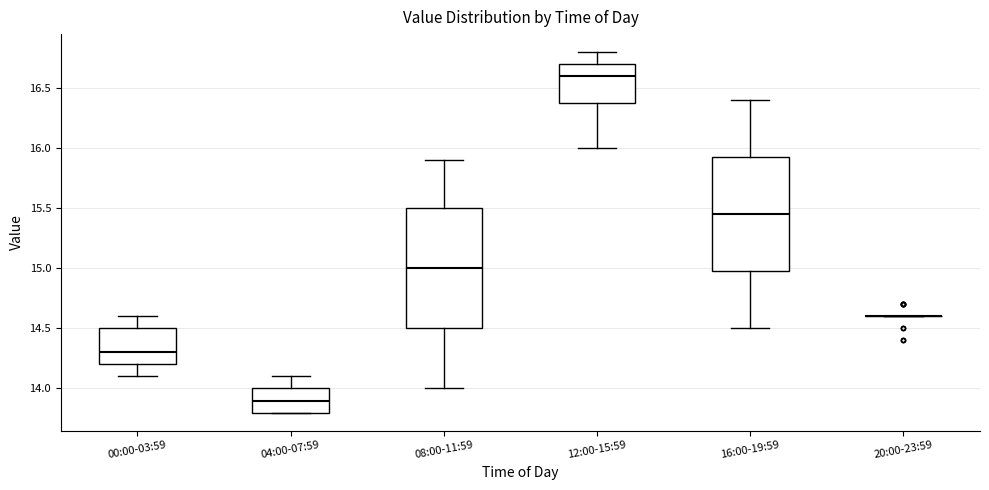

Reading left to right, transcribe this box plot: for each box, give where its median line is, the range the box spans, and where its two whiskers end, as read against the y-axis. The values are not printed on the chart, so give them approximately, as read against the axis.

00:00-03:59: median 14.30, box 14.20 to 14.50, whiskers 14.10 to 14.60
04:00-07:59: median 13.90, box 13.80 to 14.00, whiskers 13.80 to 14.10
08:00-11:59: median 15.00, box 14.50 to 15.50, whiskers 14.00 to 15.90
12:00-15:59: median 16.60, box 16.40 to 16.70, whiskers 16.00 to 16.80
16:00-19:59: median 15.45, box 15.00 to 15.95, whiskers 14.50 to 16.40
20:00-23:59: box collapsed to a line at 14.60, whiskers 14.60 to 14.60